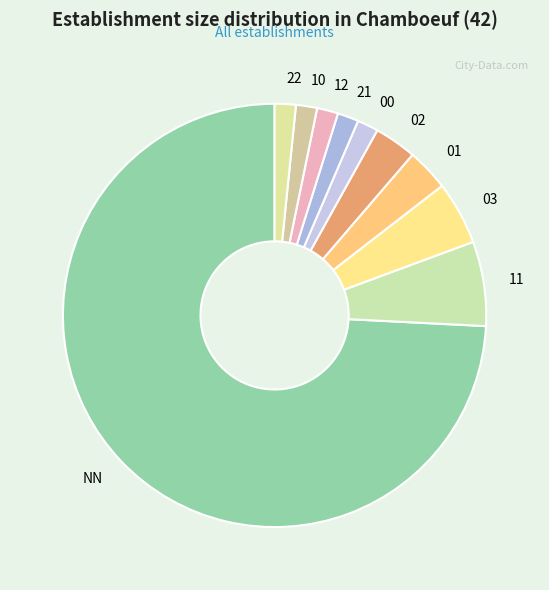

True or false: 01 accounts for 17% of the total.

False